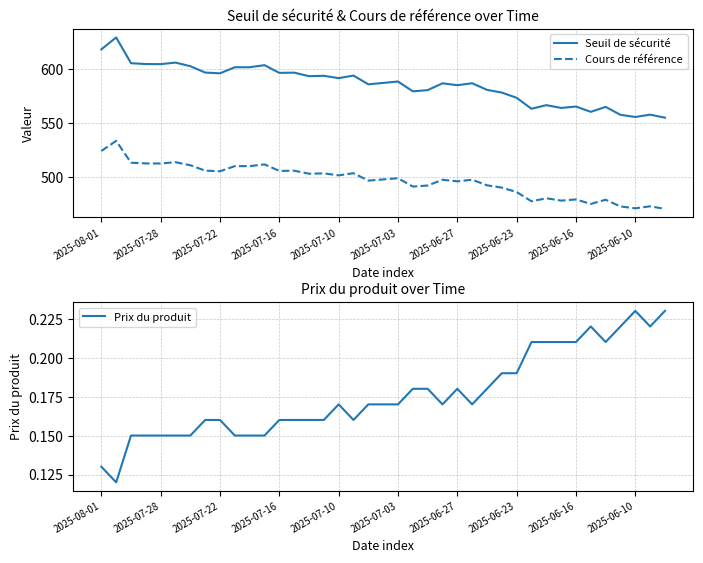

What is the maximum value for Seuil de sécurité?

629.5